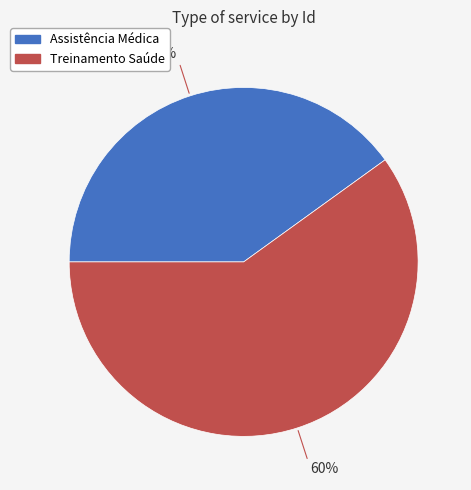

Does any single category account for the majority?

Yes